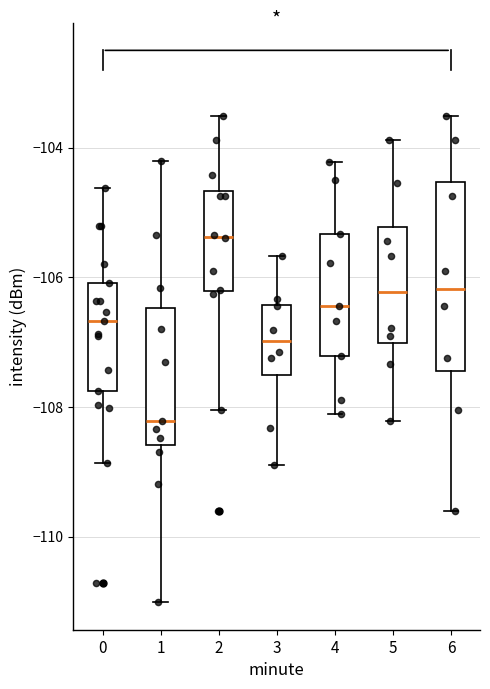

Which box is the tallest, from its lower edge to its upper edge?

6